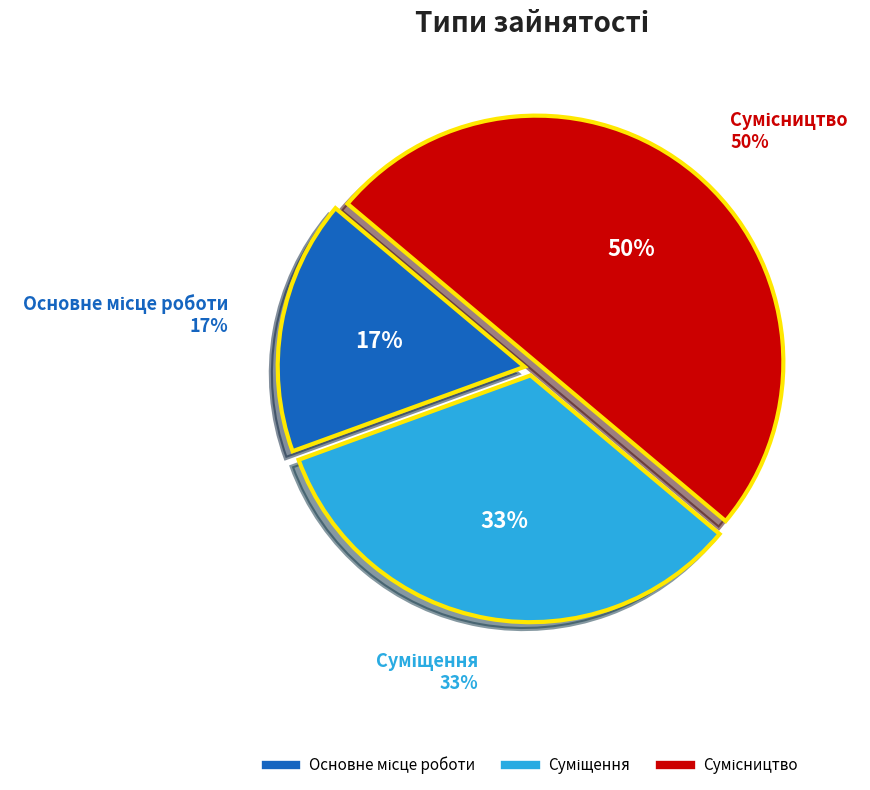

Rank the categories by value from lowest to highest.

Основне місце роботи, Суміщення, Сумісництво